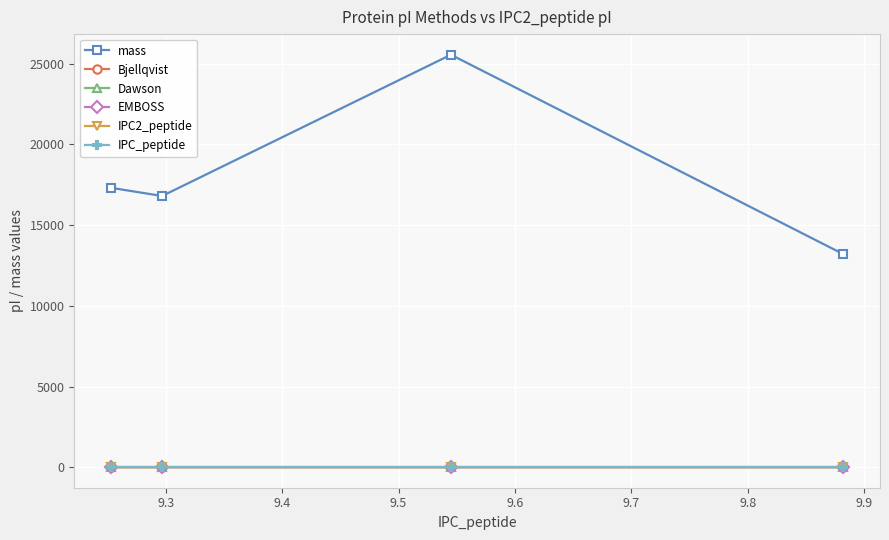

What are all the series names shown in the legend?

mass, Bjellqvist, Dawson, EMBOSS, IPC2_peptide, IPC_peptide